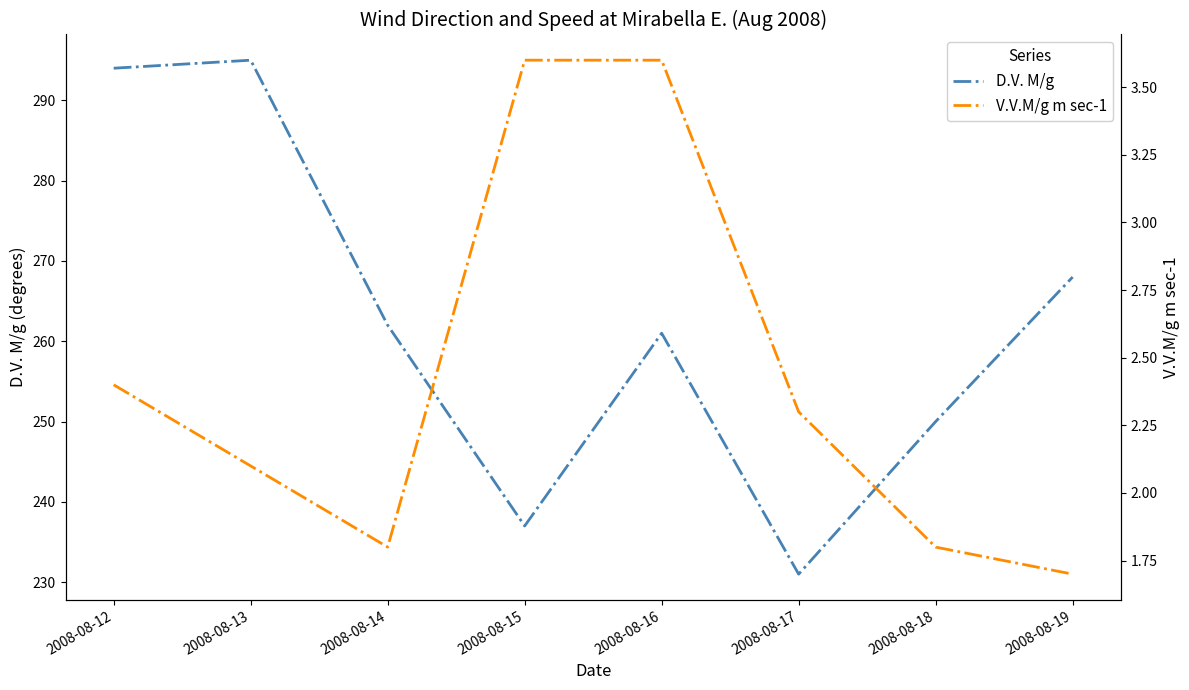

At which label does D.V. M/g first exceed 262?

2008-08-12